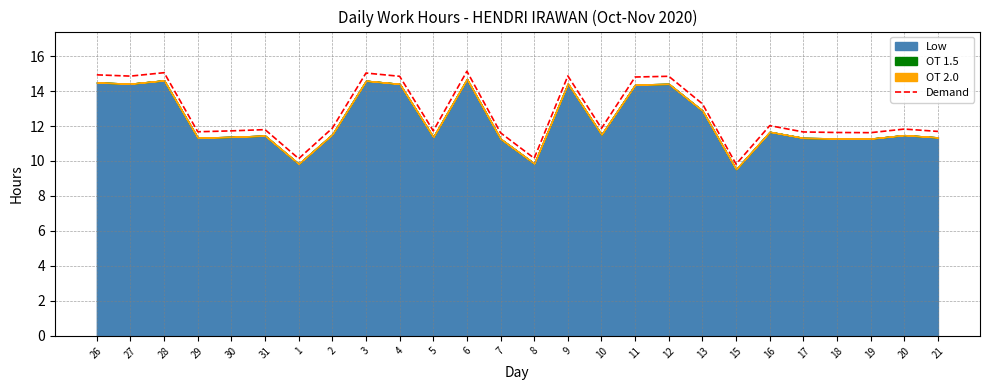

At which category does the chart reach its peak across all series?

6